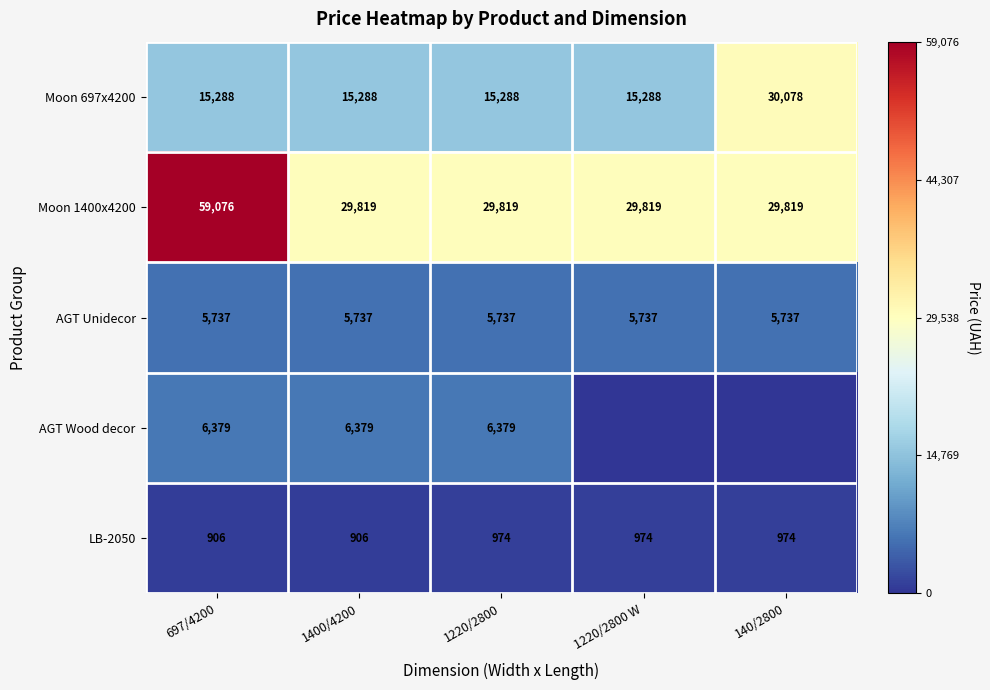

What value does the Moon 697x4200 series have at 697/4200, to the nearest 50?

15300